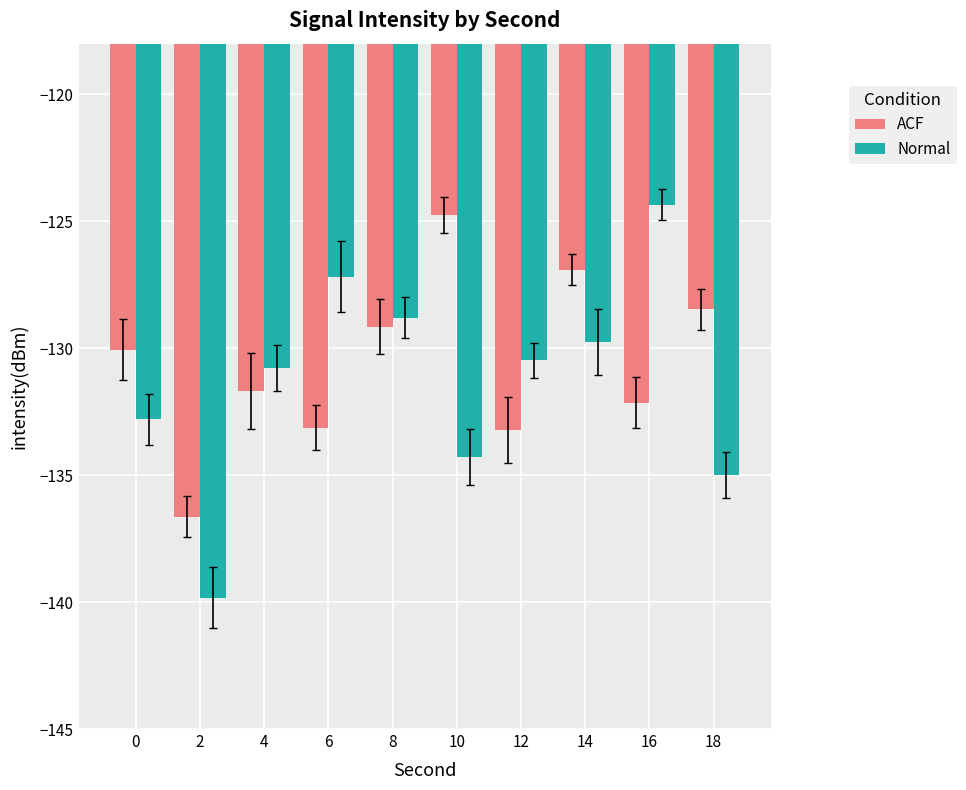

What is the lowest value of the Normal series?

-139.8